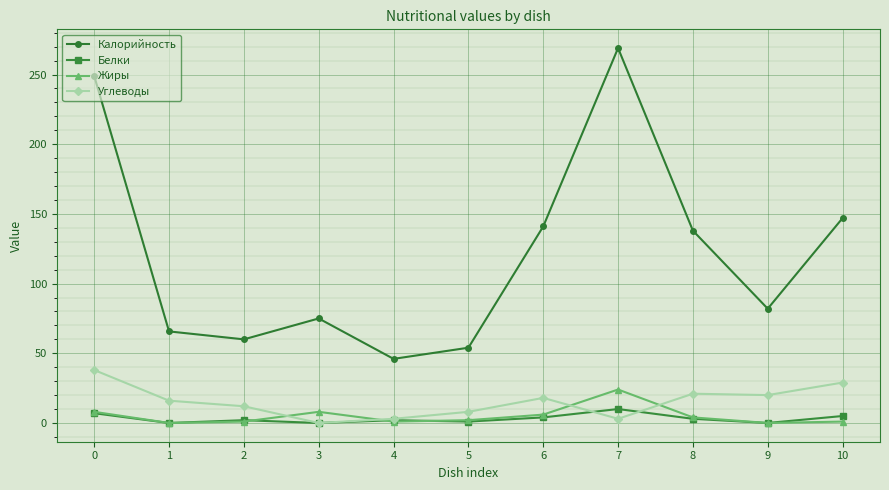

What is the difference between the highest and lowest values at 3?

75.0